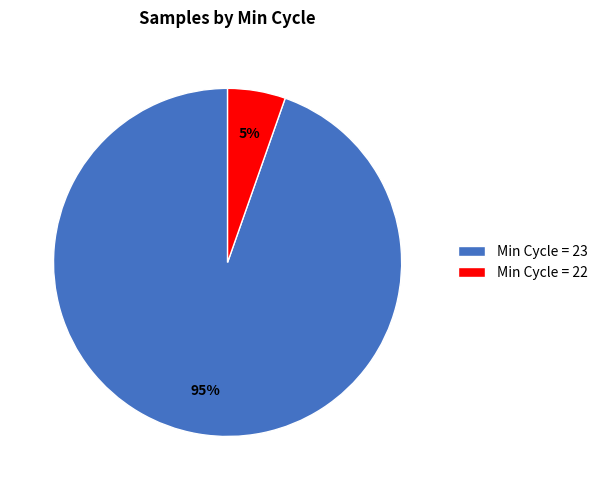

Does any single category account for the majority?

Yes